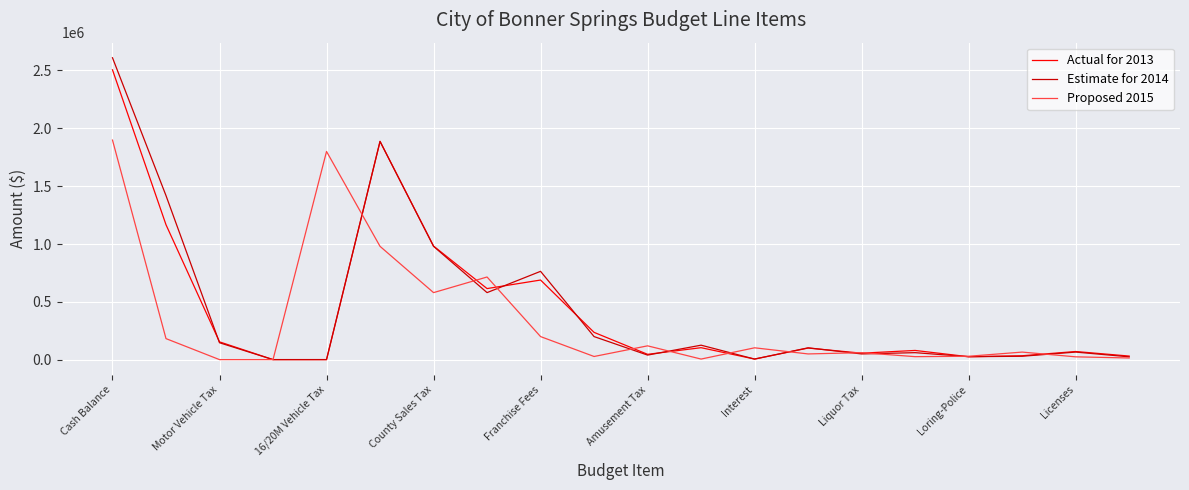

True or false: Actual for 2013 and Estimate for 2014 intersect in this chart.

True